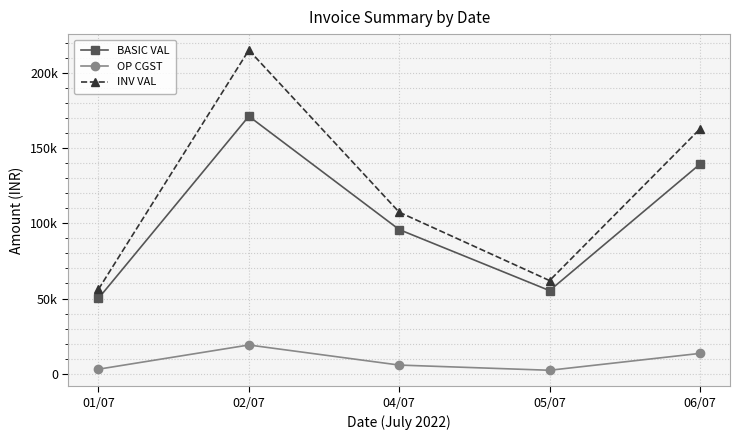

How many interior local peaks does the BASIC VAL series have?

1